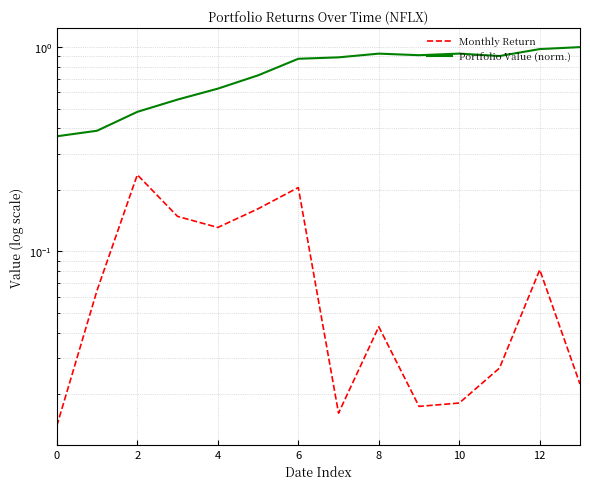

Which series changed the most between 9 and 13?

Portfolio Value (norm.)